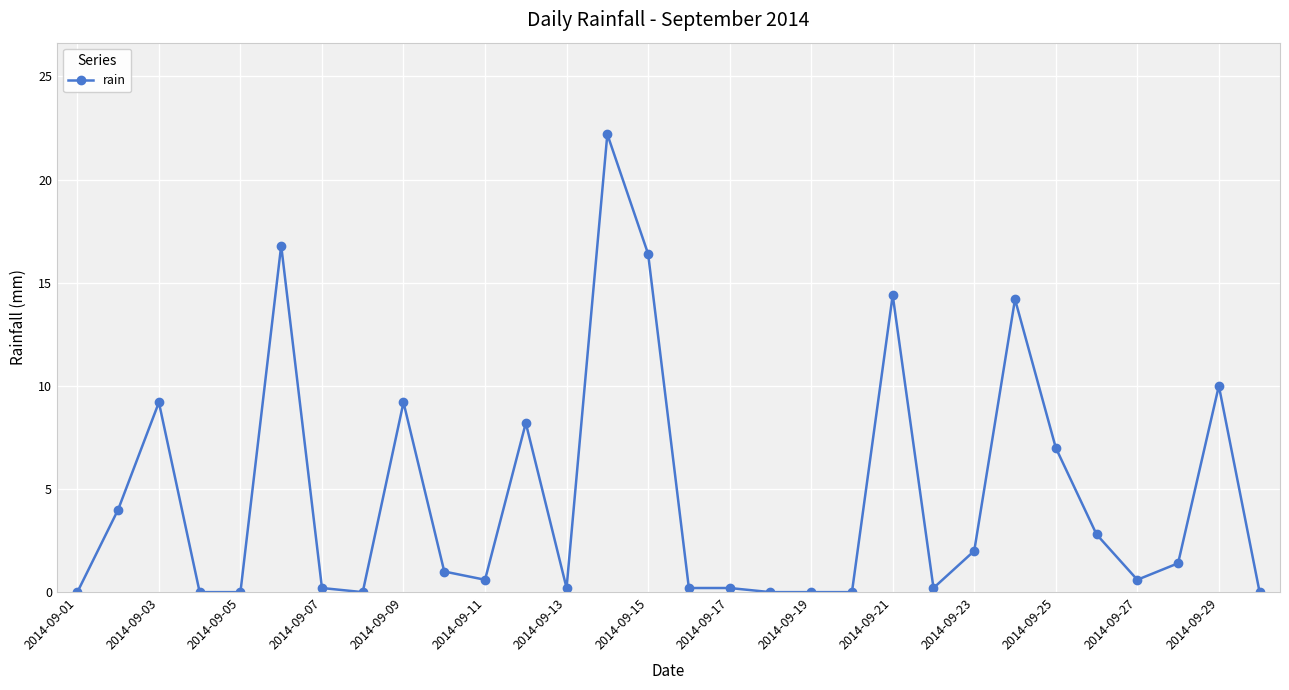

Count the number of categories in the chart.

30